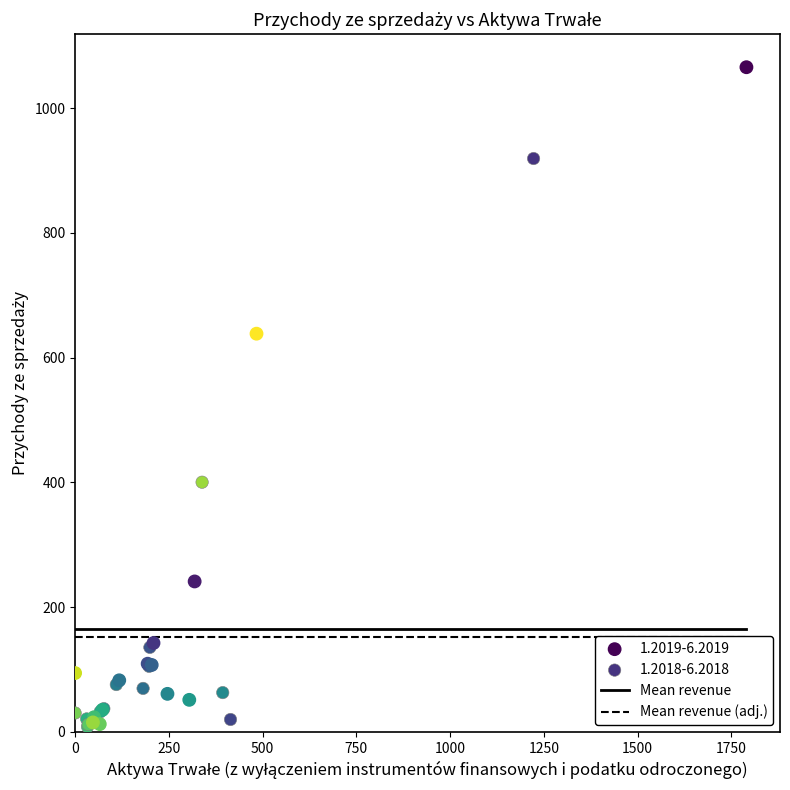

Which series contains the highest Y value?

1.2019-6.2019